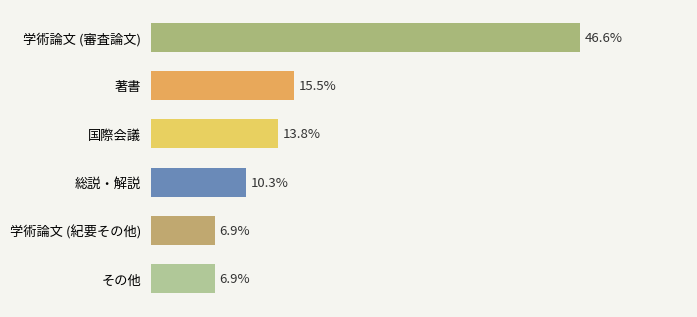

Rank the categories by value from lowest to highest.

その他, 学術論文 (紀要その他), 総説・解説, 著書, 国際会議, 学術論文 (審査論文)